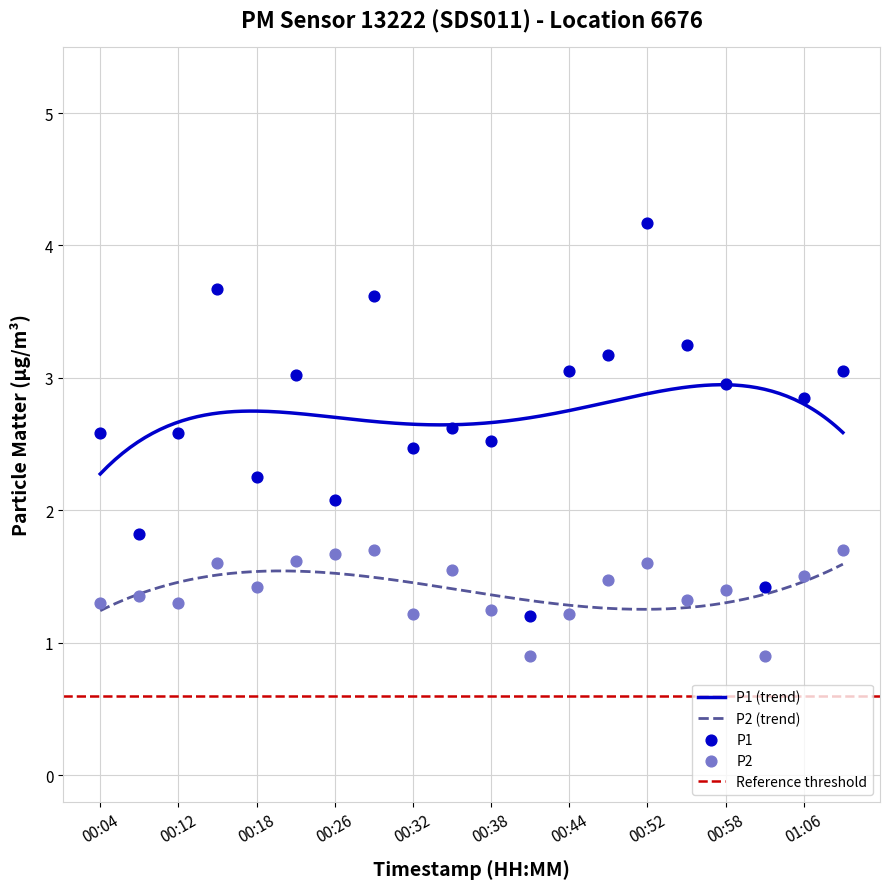

Which series has the largest Y range (max minus min)?

P1